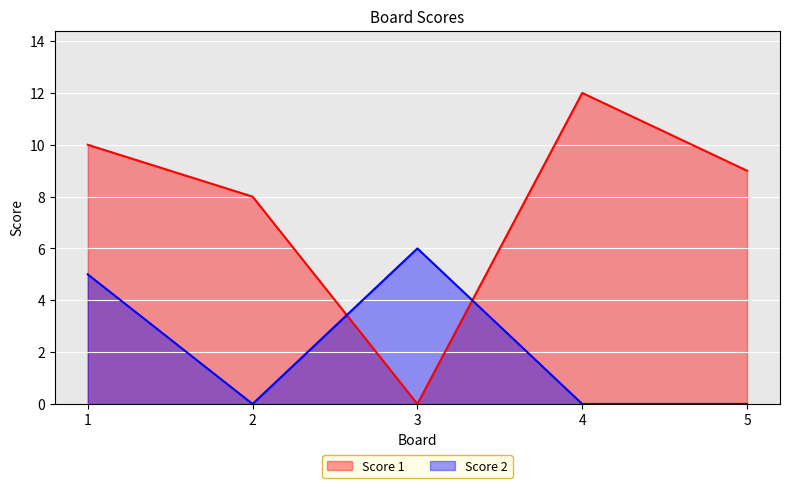

What is the greatest value displayed?

12